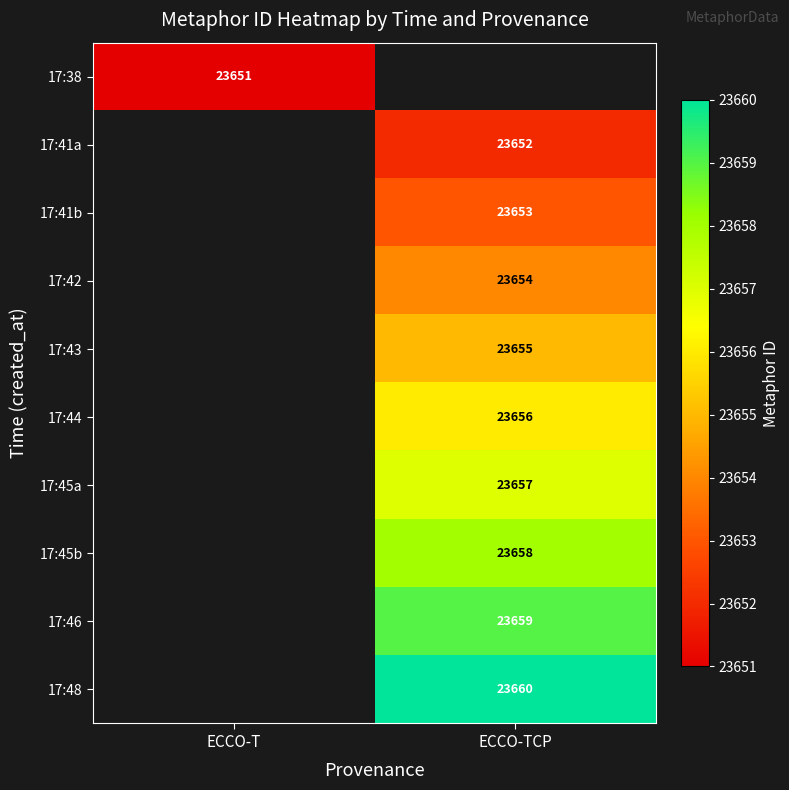

The 17:46 series shows 7809 at ECCO-TCP. True or false?

False